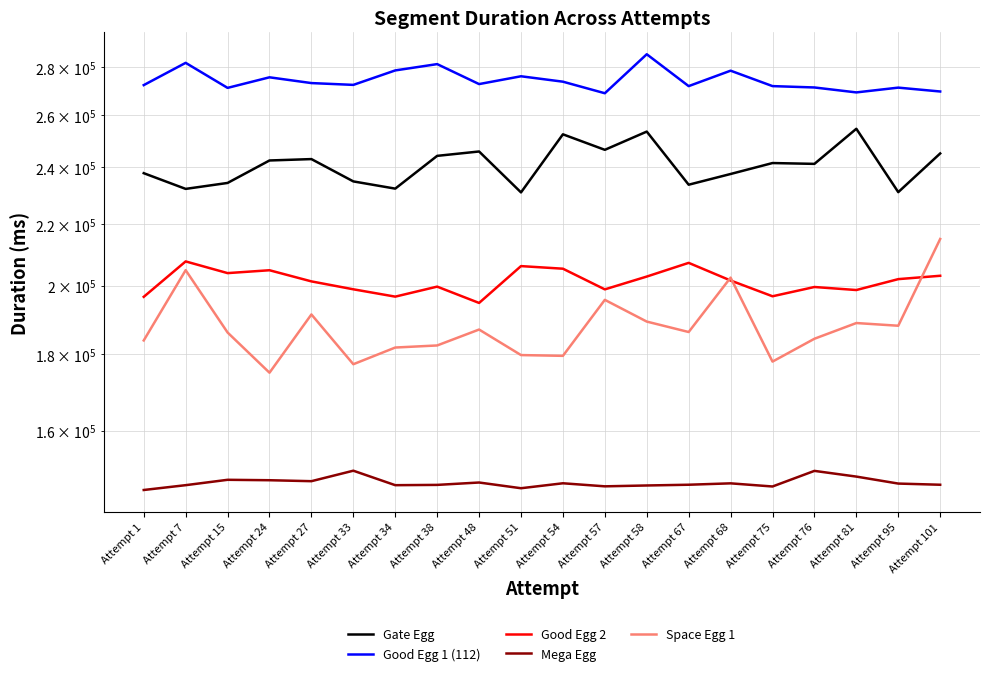

Reading left to right, what are all the values shown in this chart?

Gate Egg: Attempt 1=237889	Attempt 7=232201	Attempt 15=234338	Attempt 24=242589	Attempt 27=243107	Attempt 33=234894	Attempt 34=232295	Attempt 38=244319	Attempt 48=245970	Attempt 51=230952	Attempt 54=252560	Attempt 57=246600	Attempt 58=253623	Attempt 67=233701	Attempt 68=237591	Attempt 75=241632	Attempt 76=241323	Attempt 81=254726	Attempt 95=231045	Attempt 101=245223
Good Egg 1 (112): Attempt 1=272444	Attempt 7=281944	Attempt 15=271282	Attempt 24=275735	Attempt 27=273297	Attempt 33=272537	Attempt 34=278676	Attempt 38=281398	Attempt 48=272873	Attempt 51=276177	Attempt 54=273884	Attempt 57=269053	Attempt 58=285703	Attempt 67=272020	Attempt 68=278566	Attempt 75=272024	Attempt 76=271456	Attempt 81=269398	Attempt 95=271388	Attempt 101=269776
Good Egg 2: Attempt 1=196640	Attempt 7=207664	Attempt 15=203957	Attempt 24=204860	Attempt 27=201373	Attempt 33=198936	Attempt 34=196700	Attempt 38=199756	Attempt 48=194798	Attempt 51=206170	Attempt 54=205347	Attempt 57=198913	Attempt 58=202877	Attempt 67=207204	Attempt 68=201649	Attempt 75=196809	Attempt 76=199641	Attempt 81=198711	Attempt 95=202074	Attempt 101=203124
Mega Egg: Attempt 1=146044	Attempt 7=147133	Attempt 15=148355	Attempt 24=148258	Attempt 27=148039	Attempt 33=150449	Attempt 34=147131	Attempt 38=147196	Attempt 48=147737	Attempt 51=146442	Attempt 54=147563	Attempt 57=146871	Attempt 58=147064	Attempt 67=147232	Attempt 68=147548	Attempt 75=146834	Attempt 76=150407	Attempt 81=149090	Attempt 95=147496	Attempt 101=147230
Space Egg 1: Attempt 1=183867	Attempt 7=204888	Attempt 15=186133	Attempt 24=174954	Attempt 27=191375	Attempt 33=177256	Attempt 34=181872	Attempt 38=182454	Attempt 48=186981	Attempt 51=179772	Attempt 54=179561	Attempt 57=195728	Attempt 58=189288	Attempt 67=186269	Attempt 68=202544	Attempt 75=177973	Attempt 76=184348	Attempt 81=188863	Attempt 95=188078	Attempt 101=214959